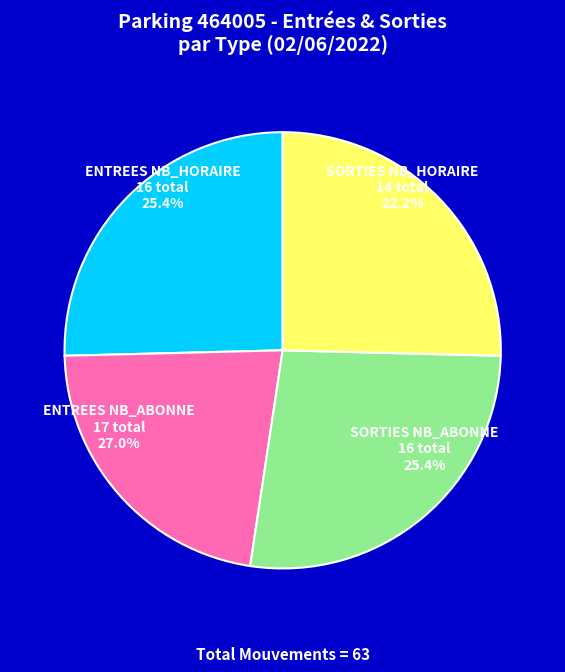

What percentage is the SORTIES slice, to the nearest percent?

47%